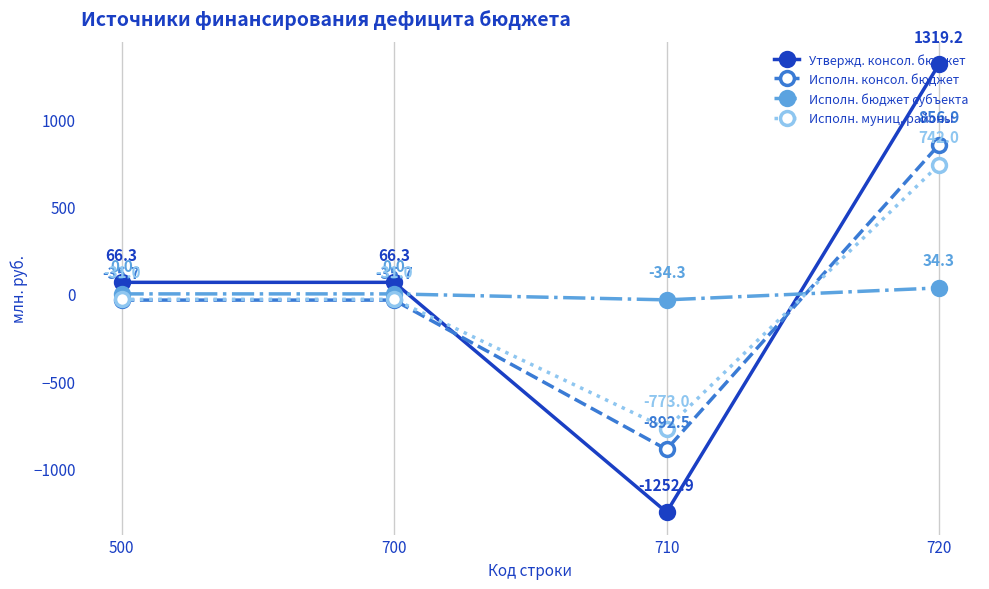

Reading left to right, what are all the values shown in this chart?

Утвержд. консол. бюджет: 66.3	66.3	-1252.9	1319.2
Исполн. консол. бюджет: -35.7	-35.7	-892.5	856.9
Исполн. бюджет субъекта: 0.0	0.0	-34.3	34.3
Исполн. муниц. районы: -31.0	-31.0	-773.0	742.0